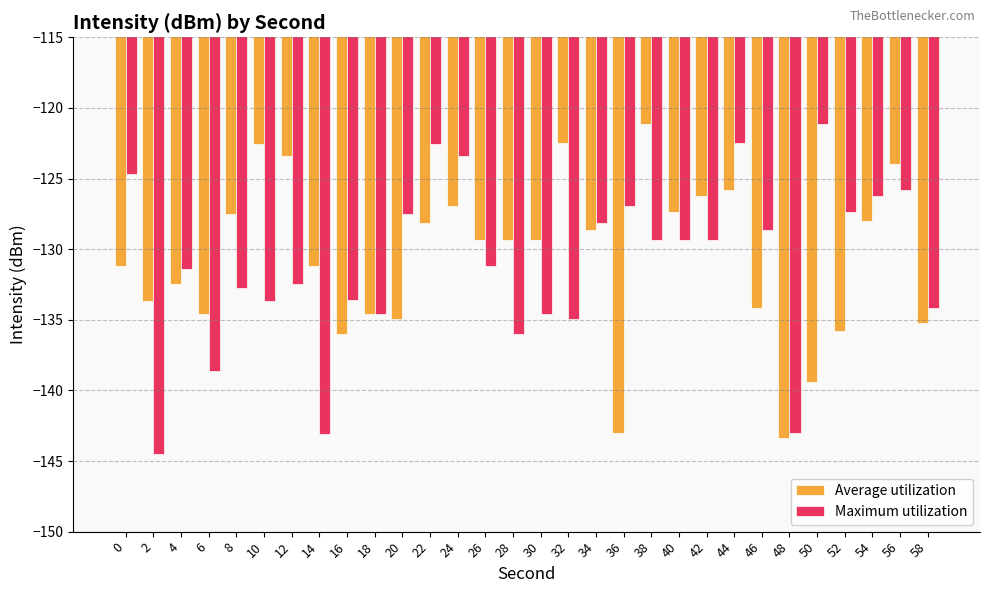

What is the minimum value shown in the chart?

-144.5